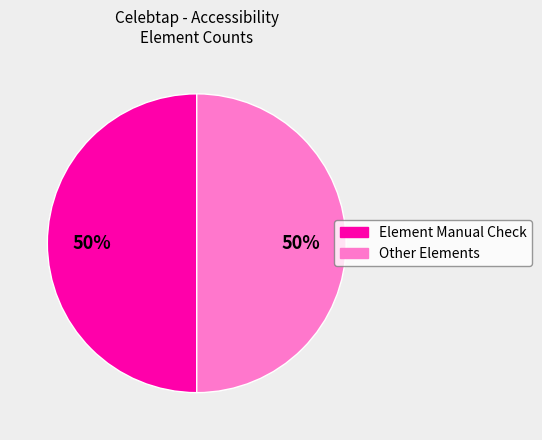

To the nearest percent, what is the average slice percentage?

50%